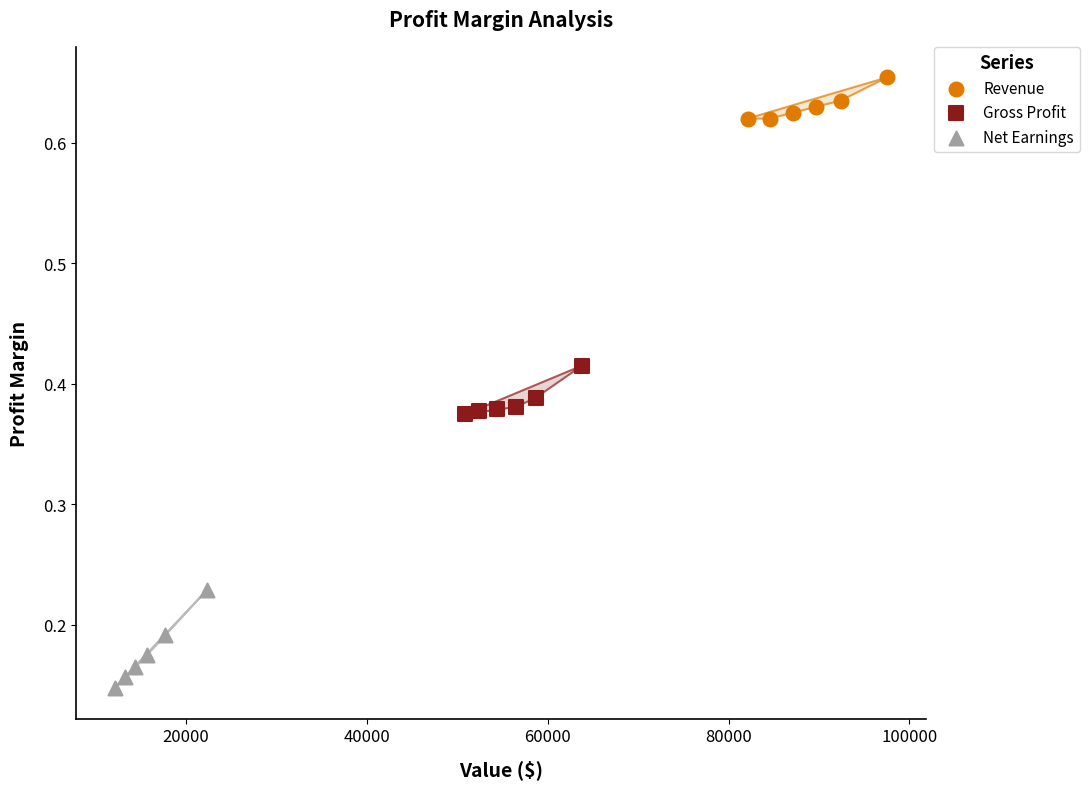

Which series reaches the minimum Y coordinate?

Net Earnings